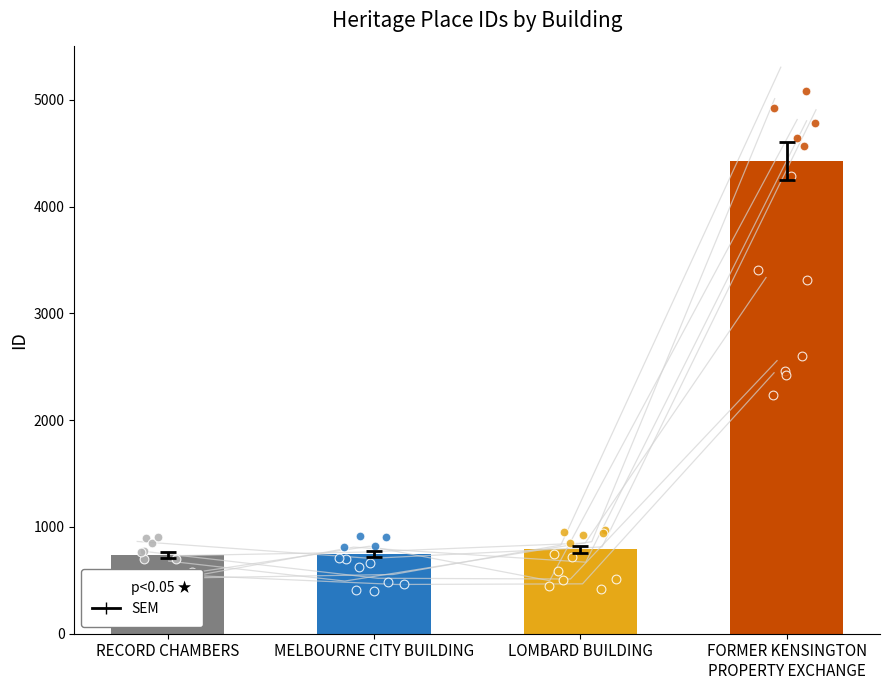

Between FORMER KENSINGTON
PROPERTY EXCHANGE and RECORD CHAMBERS, which is larger?

FORMER KENSINGTON
PROPERTY EXCHANGE